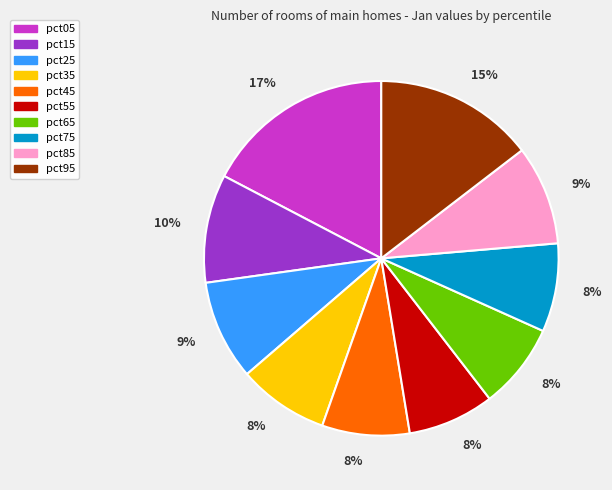

True or false: pct85 accounts for 9% of the total.

True